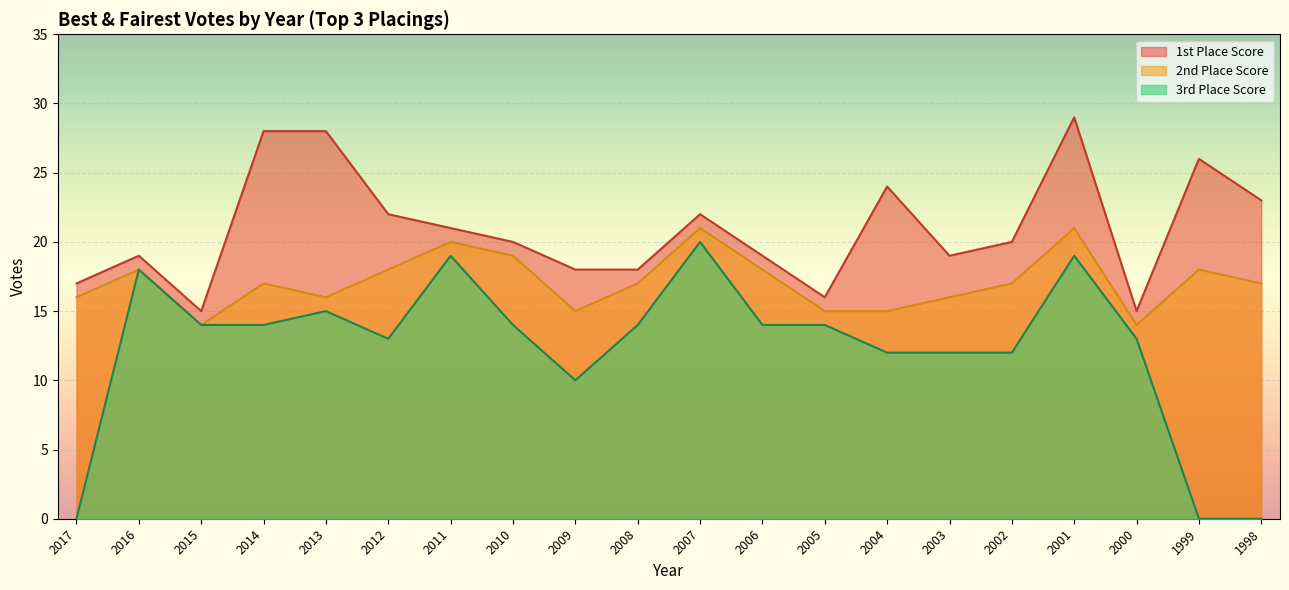

At which category is the sum across all series the highest?

2001